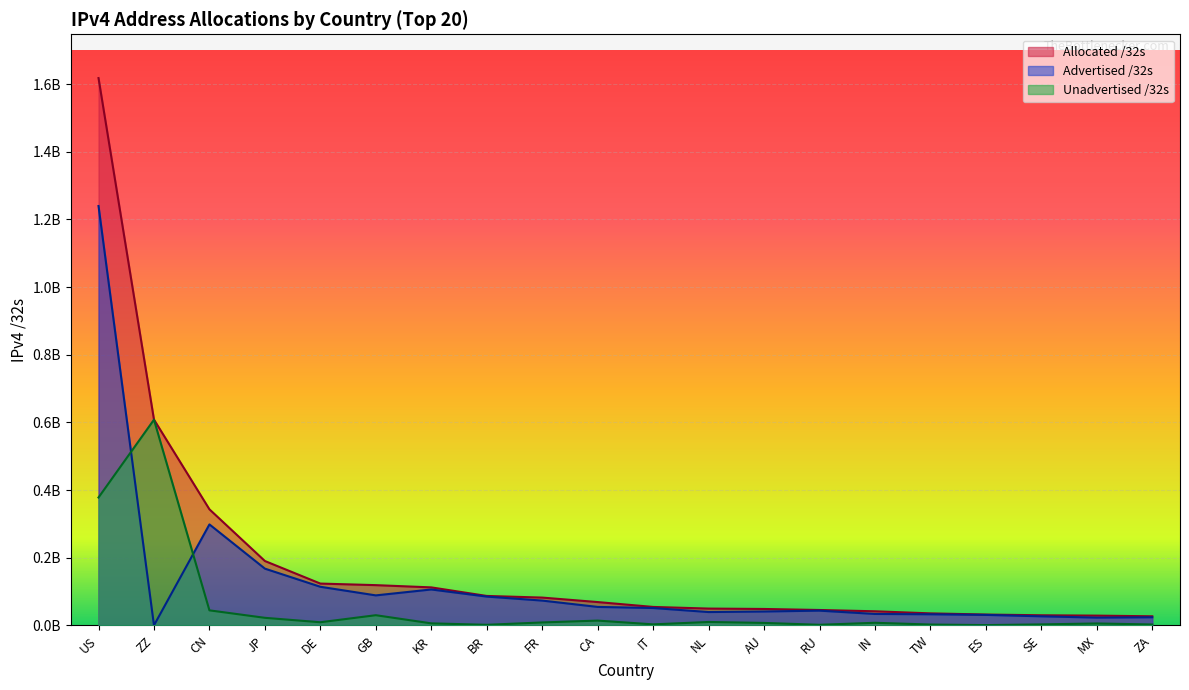

Rank the series at BR from lowest to highest value.

Unadvertised /32s, Advertised /32s, Allocated /32s